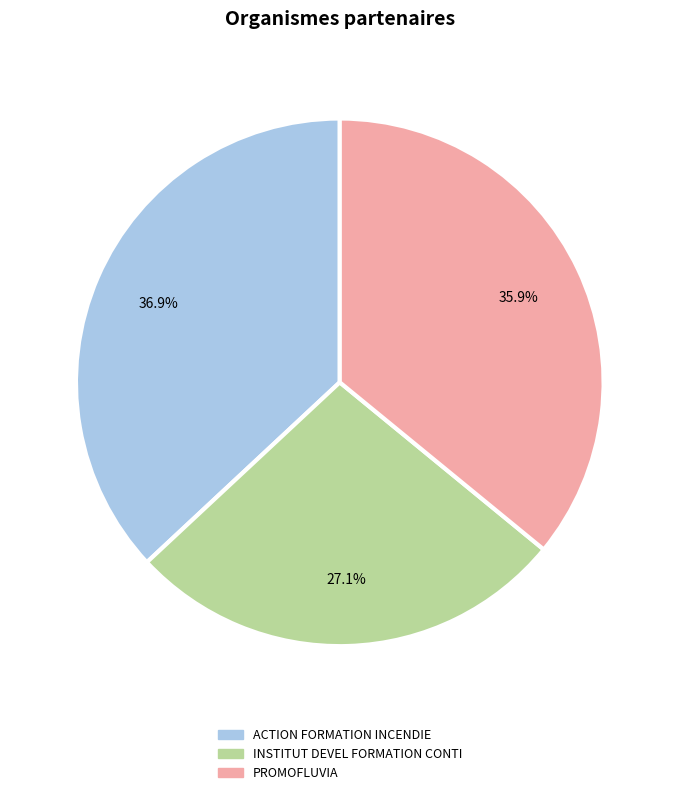

Rank the categories by value from highest to lowest.

ACTION FORMATION INCENDIE, PROMOFLUVIA, INSTITUT DEVEL FORMATION CONTI